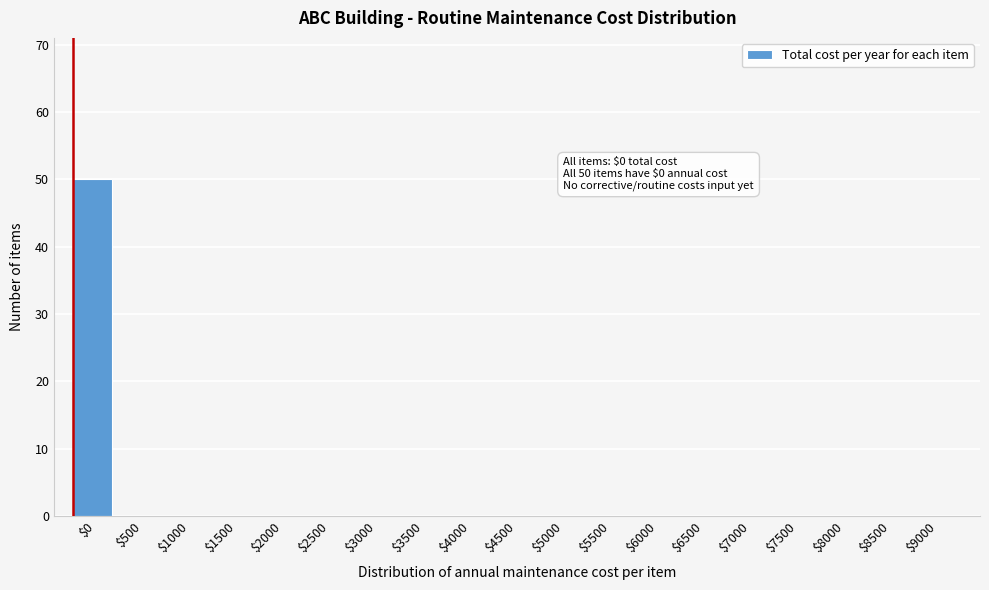

What is the sum of all values?

50